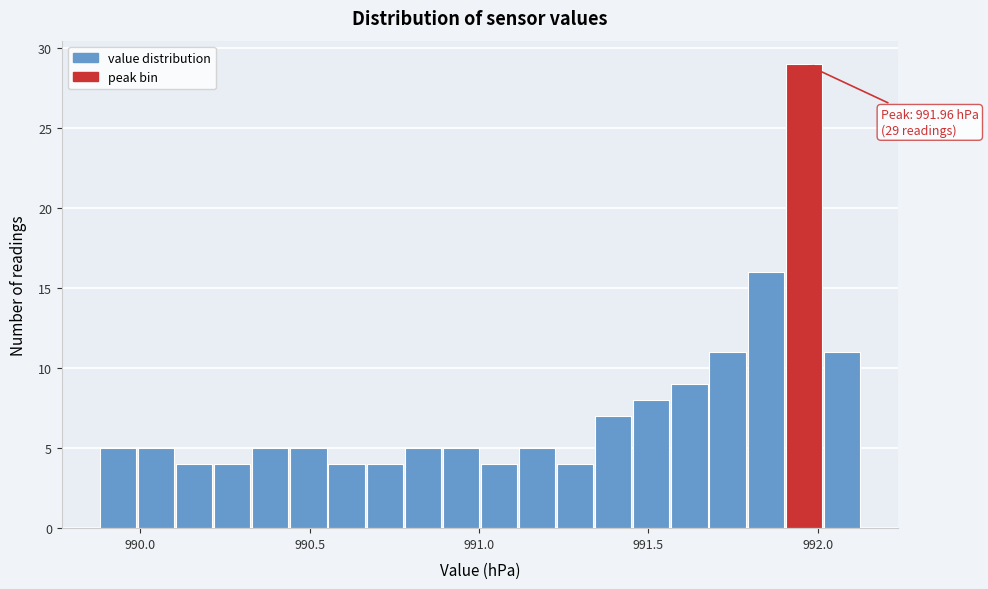

Around what value on the x-axis is the tallest bar? Give the approximate position of its centre, as read against the axis.

991.95